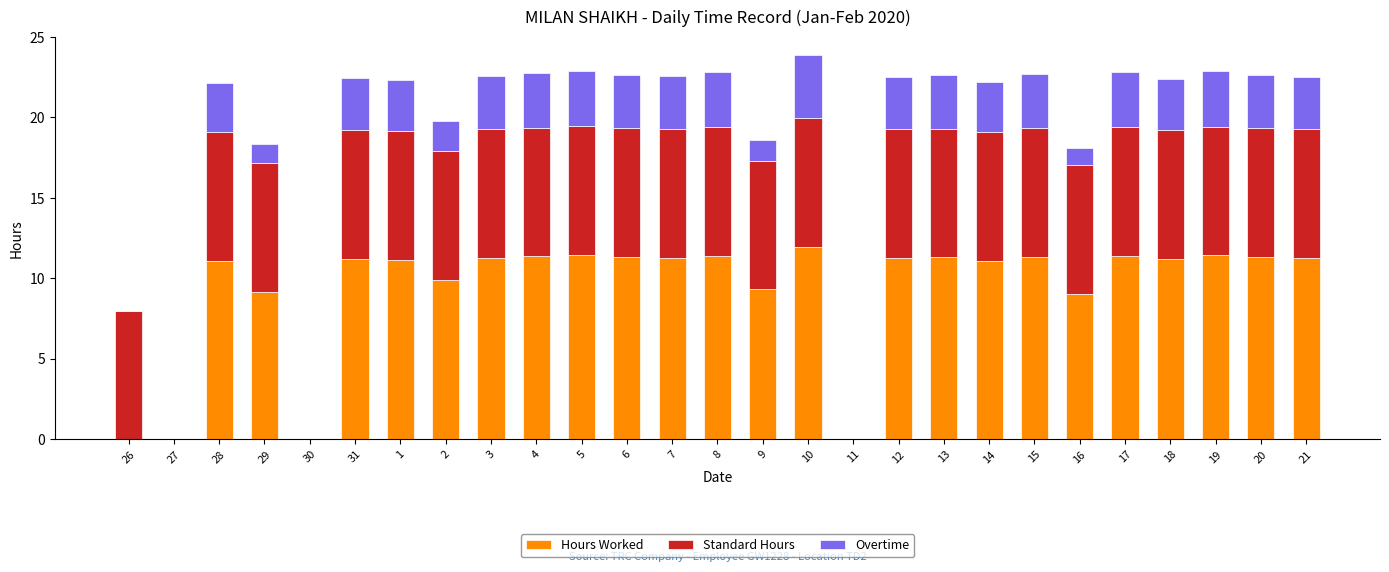

Is it true that Hours Worked equals 11.3 at 15?

True